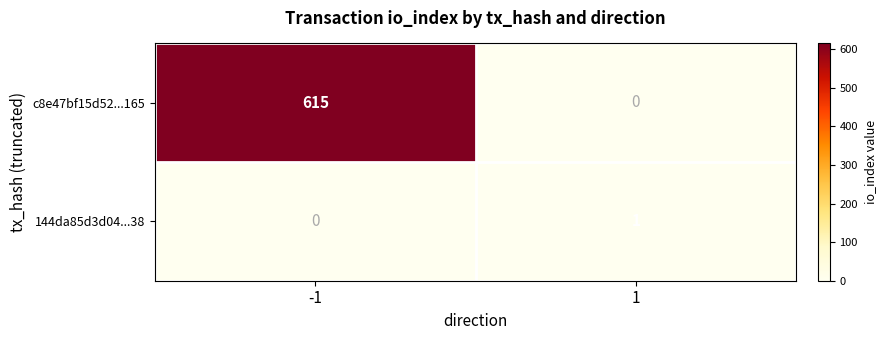

The value of c8e47bf15d52...165 at -1 is 344. True or false?

False